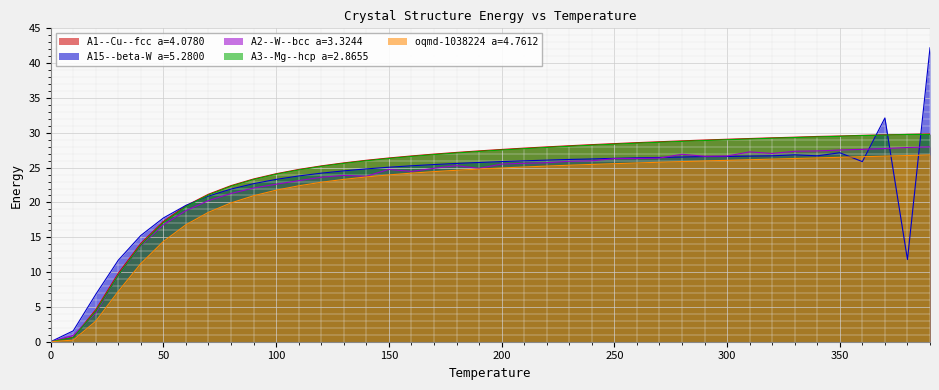

Where does the A1--Cu--fcc a=4.0780 series first go above 27?

180